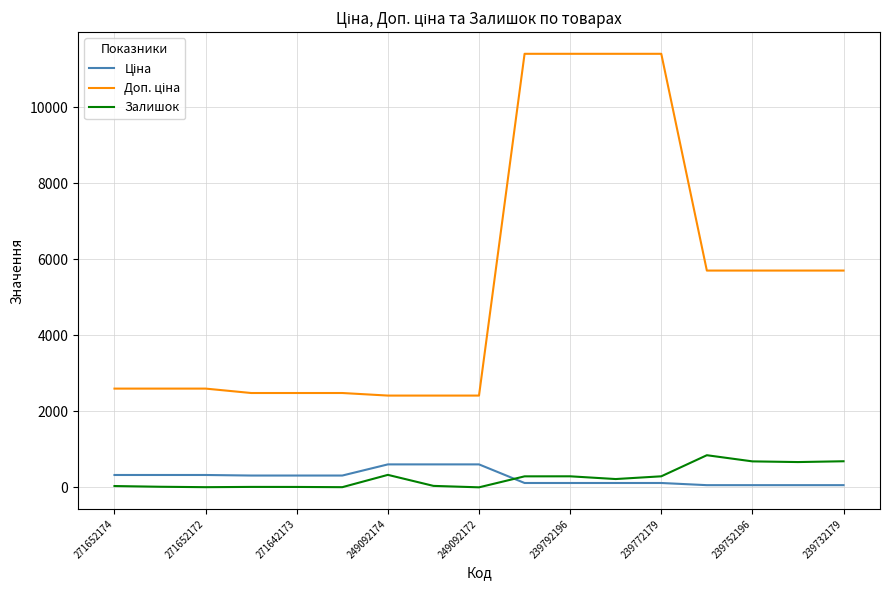

What is the greatest value displayed?

11410.0